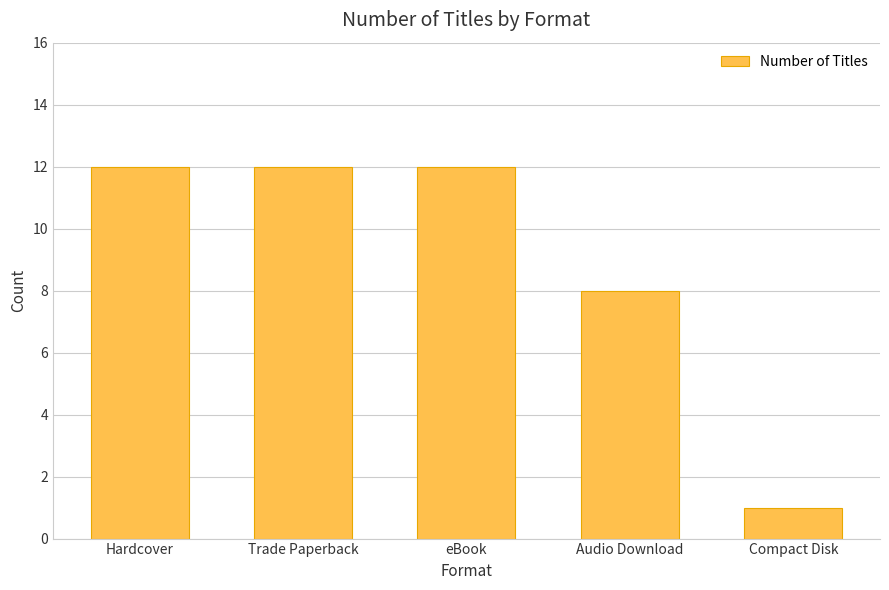

What is the label of the 5th bar from the left?

Compact Disk